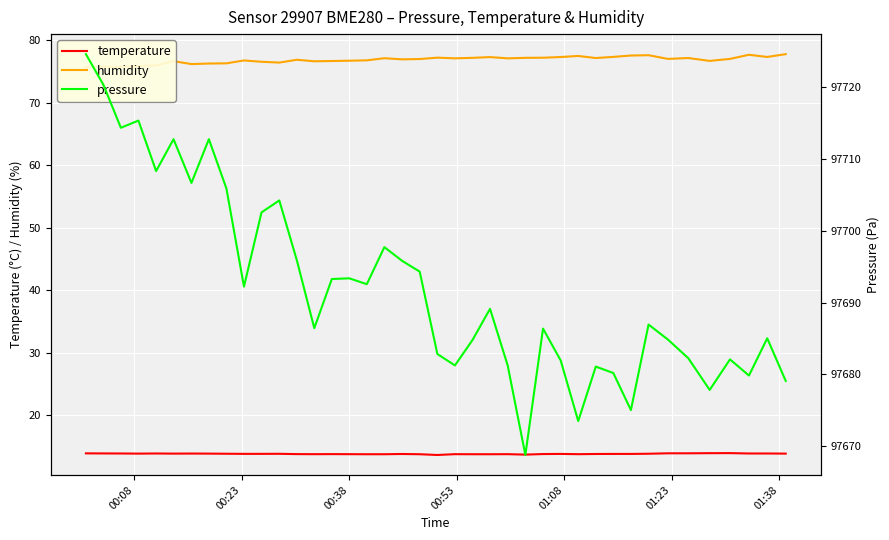

What is the highest value of the temperature series?

13.9